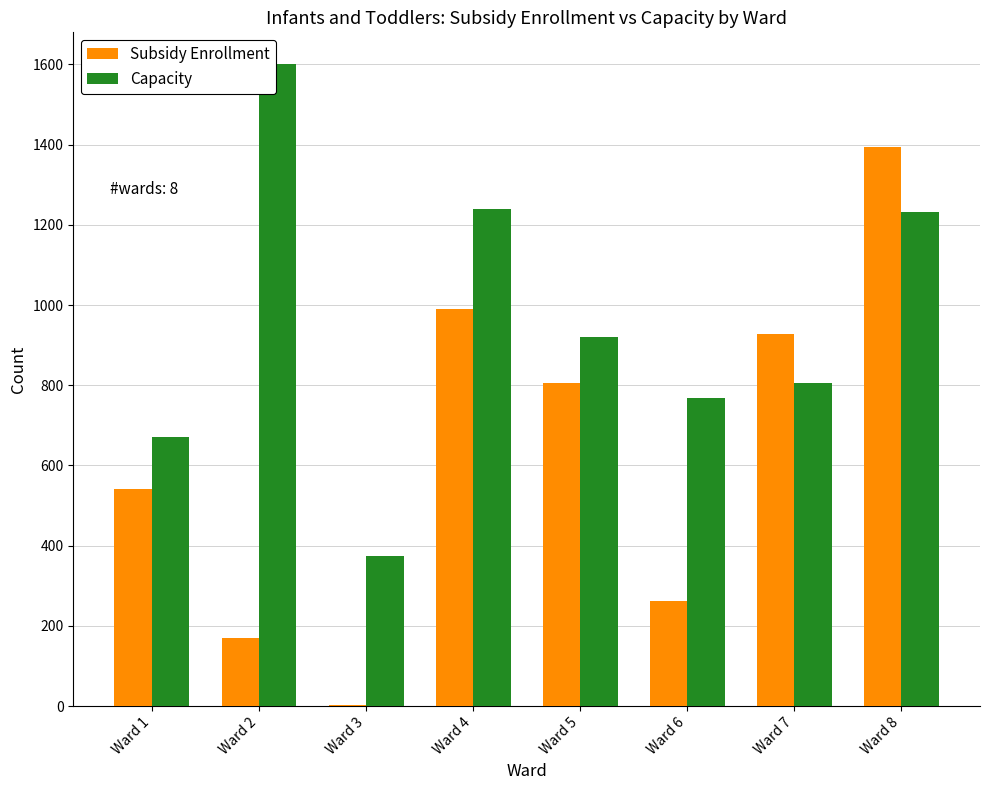

Which series changed the most between Ward 2 and Ward 6?

Capacity